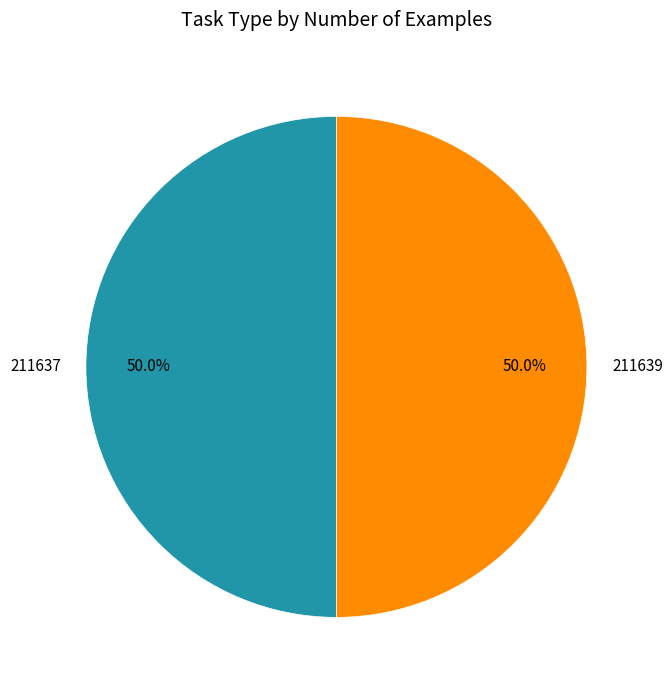

What percentage do 211639 and 211637 together represent?

100.0%